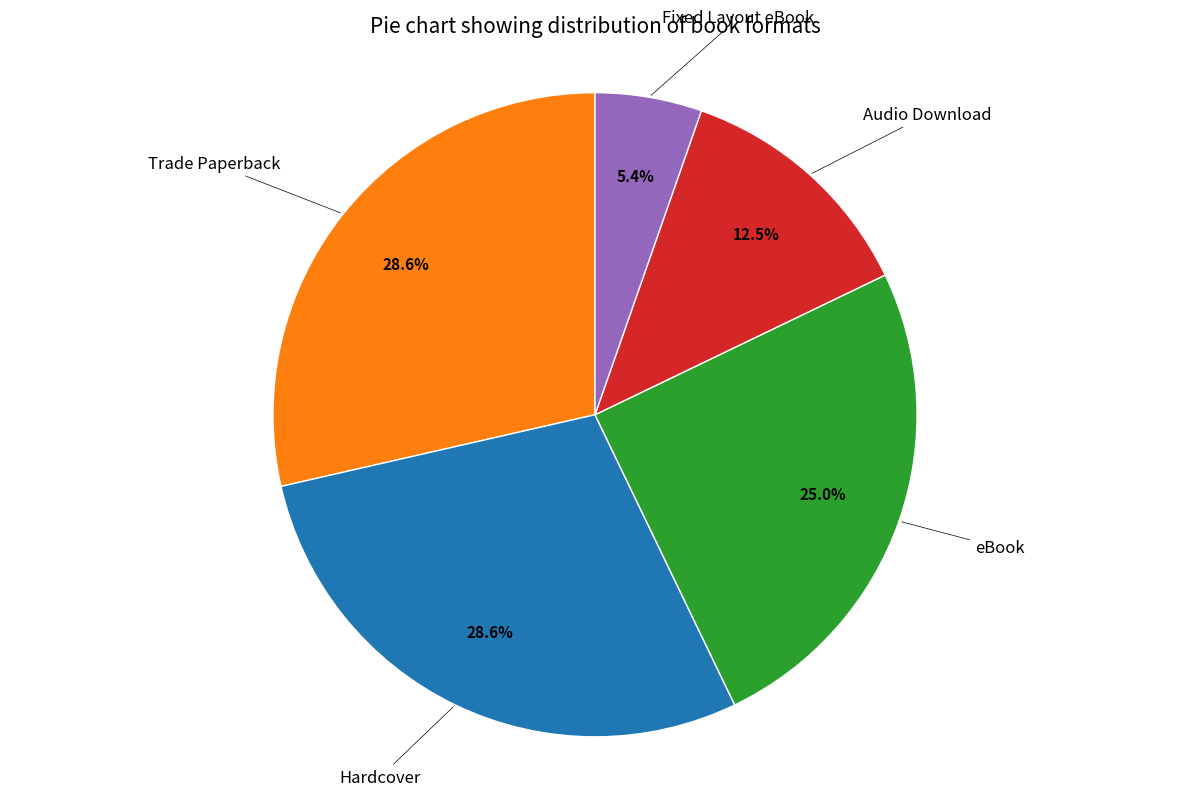

Is there any slice that represents more than half of the pie?

No